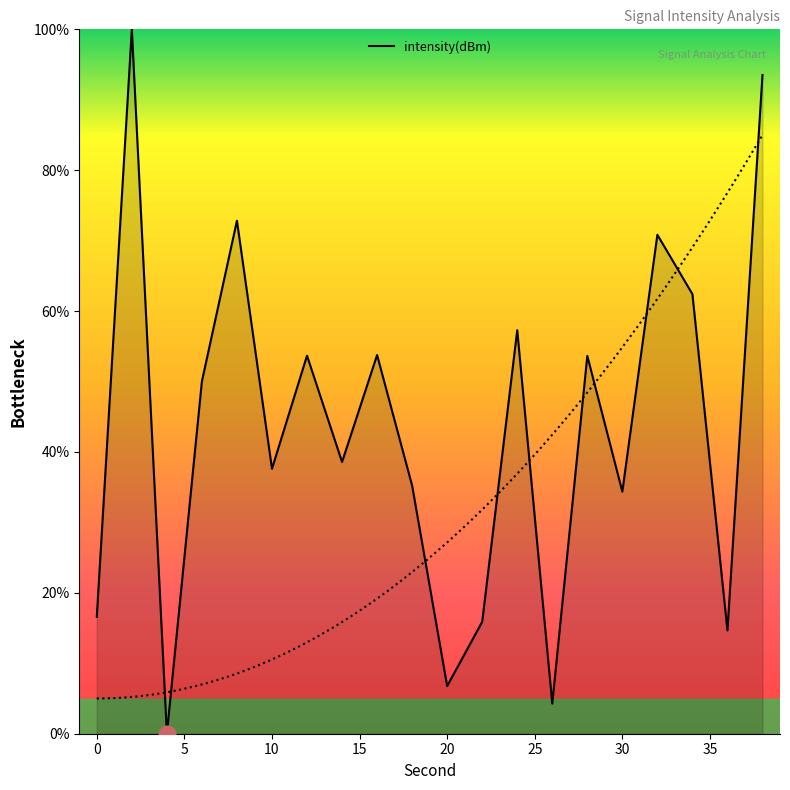

What is the greatest value displayed?

100.0